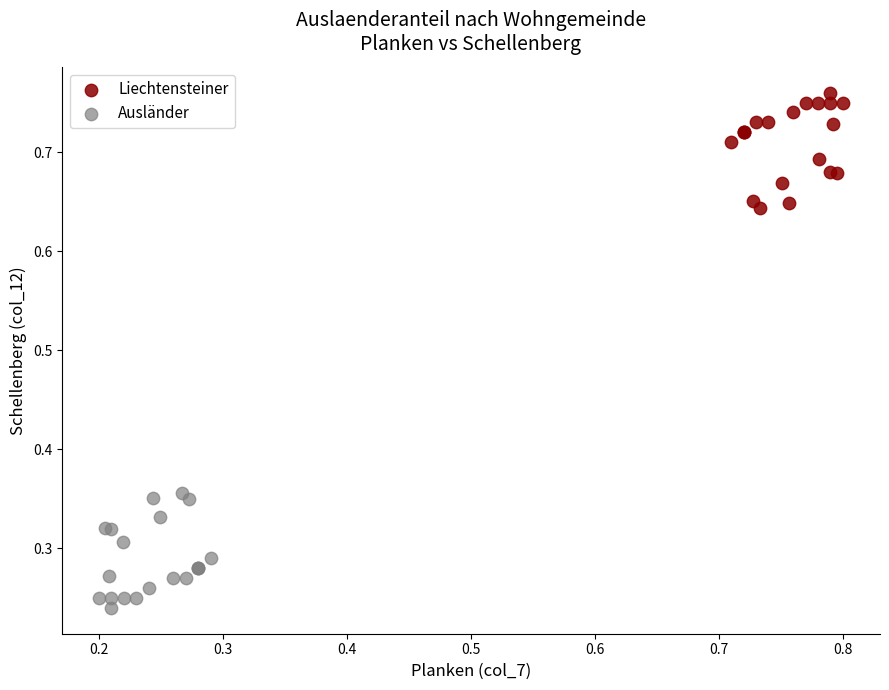

Which series reaches the maximum Y coordinate?

Liechtensteiner